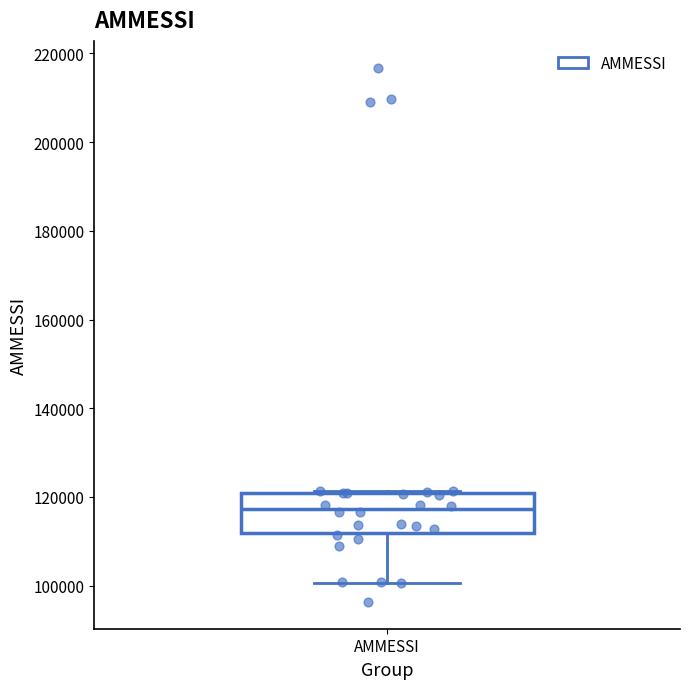

Read this box plot against the y-axis: the position of the median line, the range covered by the box, and the ends of both whiskers. The values are not printed on the chart, so give them approximately, as read against the axis.

median 118000, box 112000 to 120000, whiskers 100000 to 122000